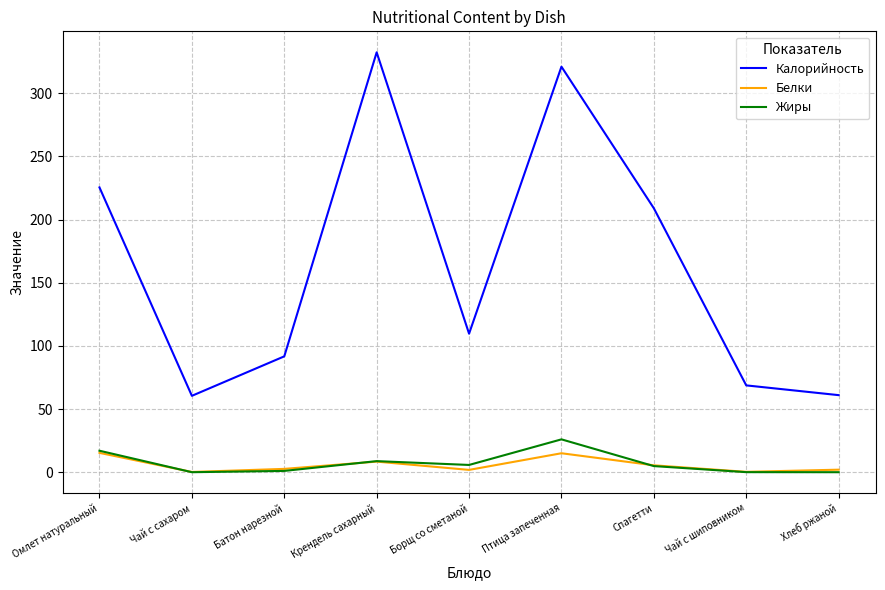

Between Птица запеченная and Хлеб ржаной, which series saw the biggest shift?

Калорийность